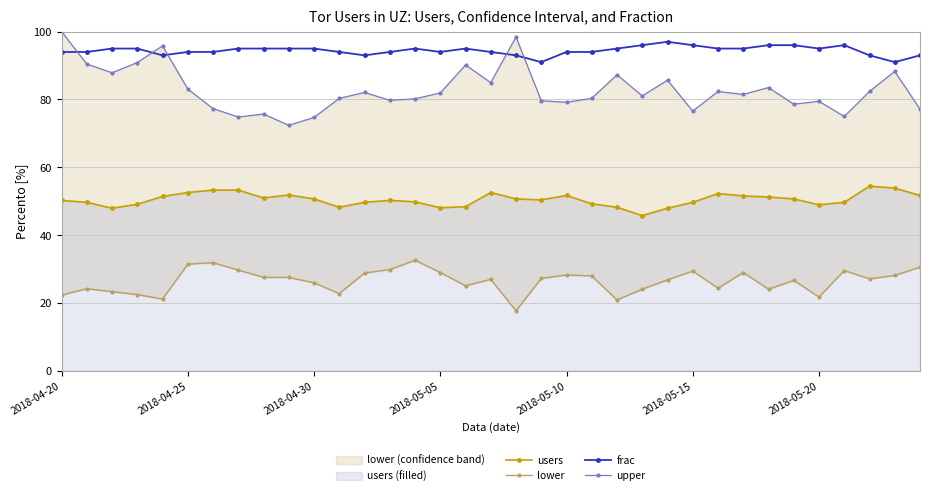

True or false: users and upper intersect in this chart.

False